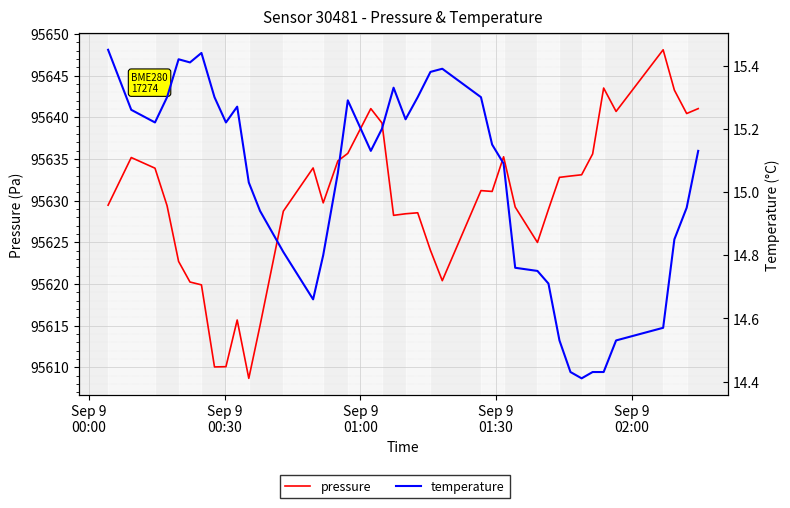

List the series in order of their peak value, highest first.

pressure, temperature